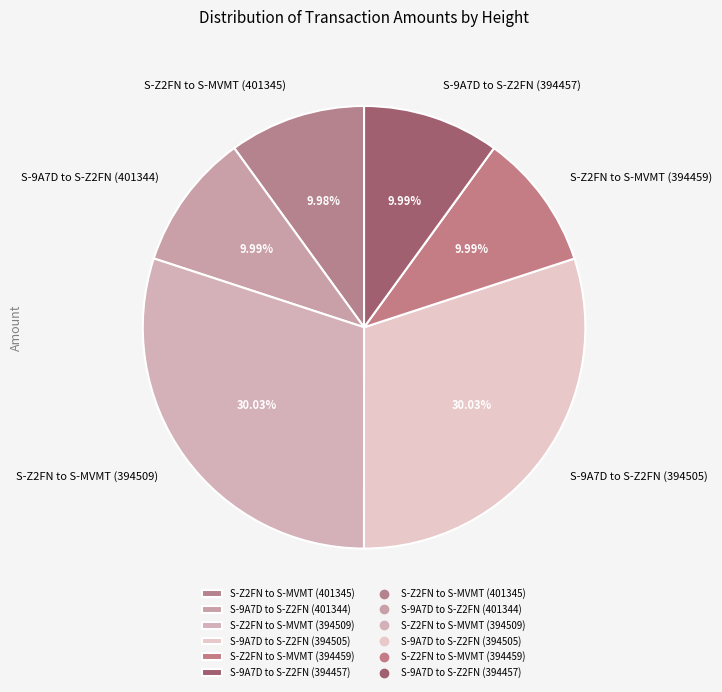

To the nearest percent, what is the difference between the S-Z2FN to S-MVMT (394509) and S-Z2FN to S-MVMT (394459) slice percentages?

20%